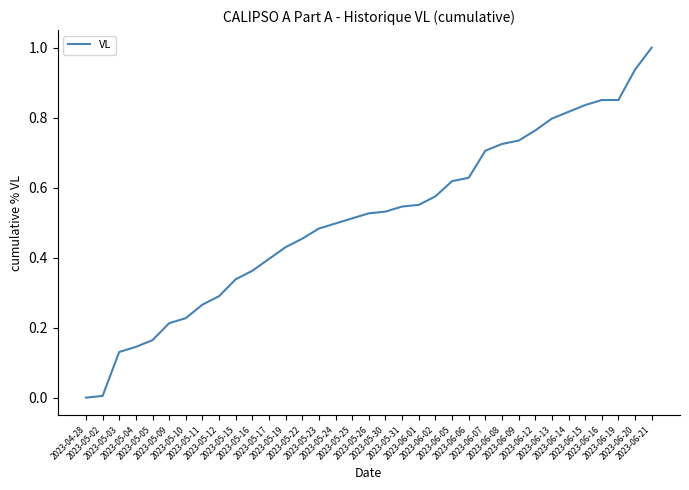

What is the change in value from 2023-06-05 to 2023-06-21?

+0.4